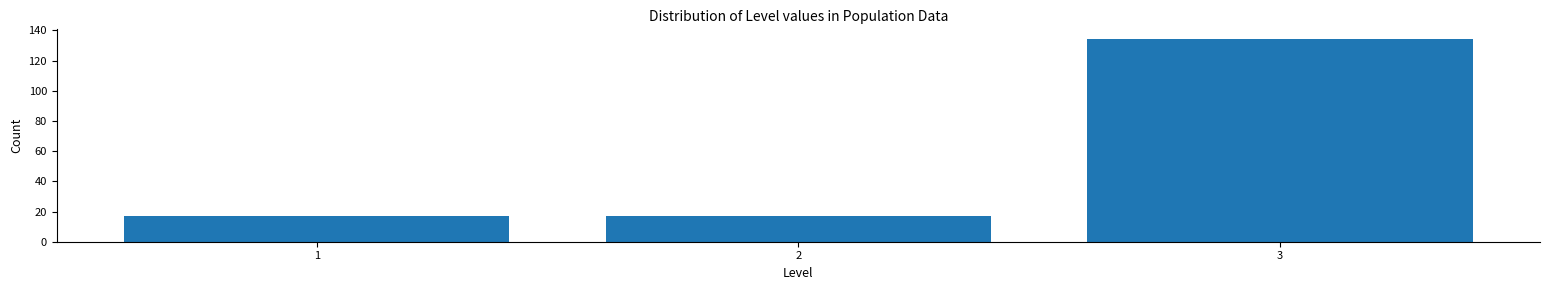

How tall is the bar that spans 2.5 to 3.5 on the x-axis? The values are not printed on the chart, so give them approximately, as read against the axis.

134